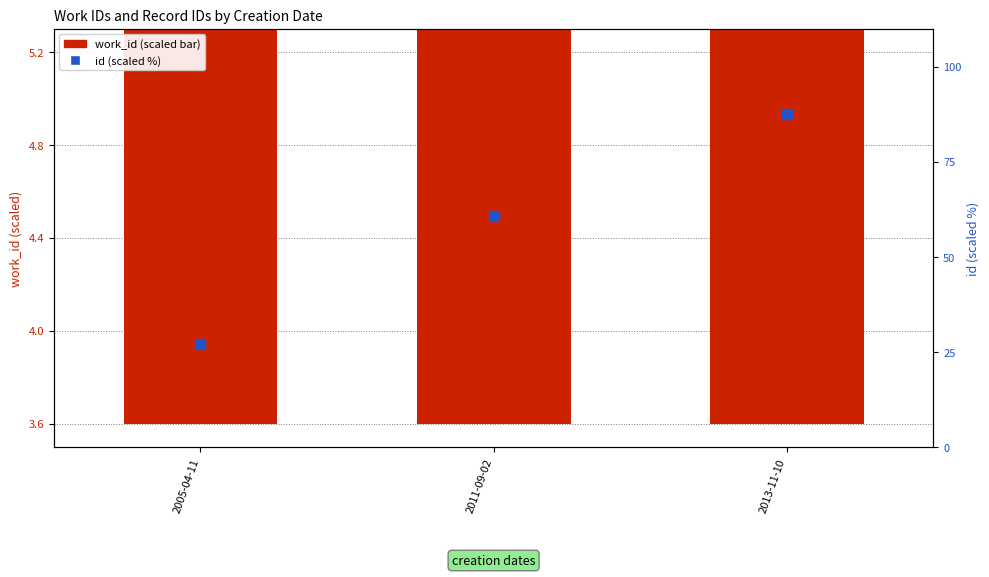

The id (scaled %) series shows 60.8 at 2011-09-02. True or false?

True